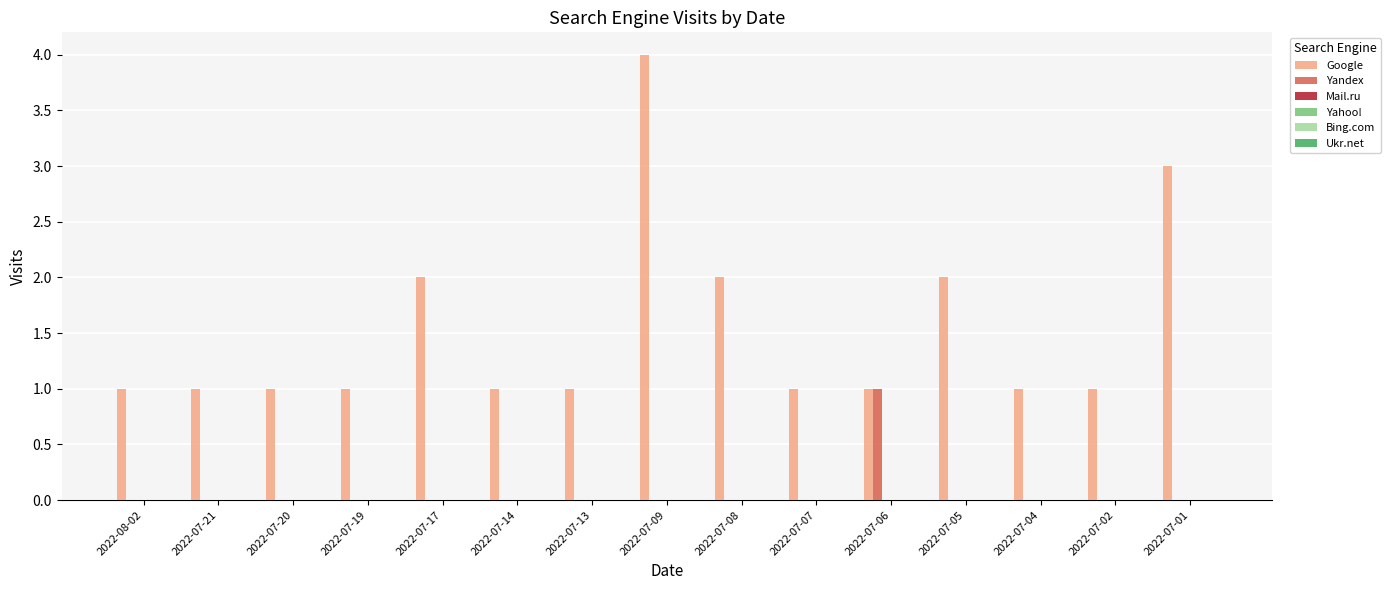

Is it true that Google equals 1 at 2022-08-02?

True